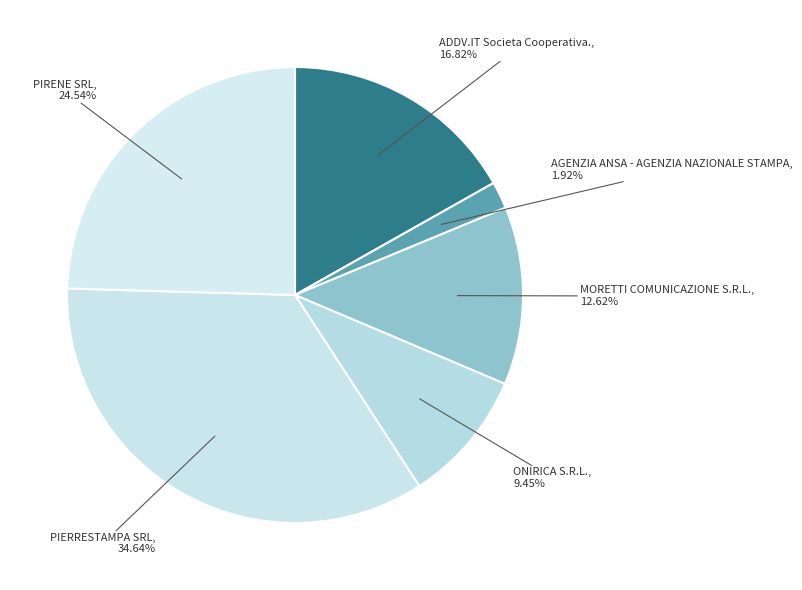

What percentage is NOT represented by AGENZIA ANSA - AGENZIA NAZIONALE STAMPA?

98.1%